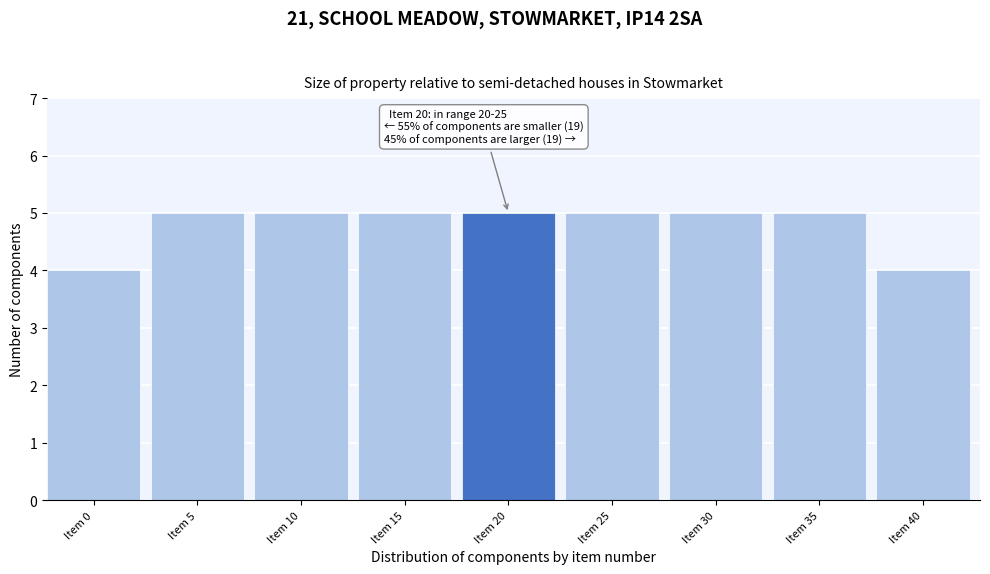

Reading left to right, what are all the values shown in this chart?

4	5	5	5	5	5	5	5	4